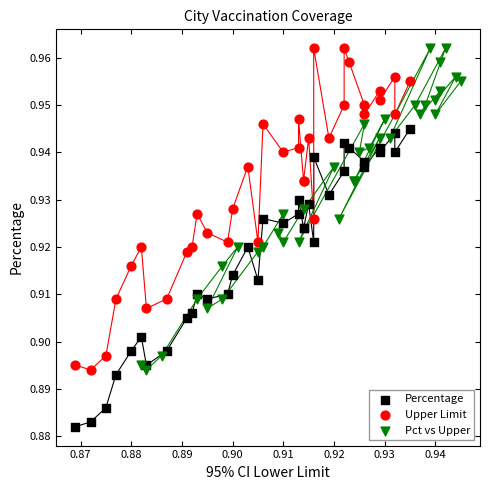

Which series reaches the minimum Y coordinate?

Percentage